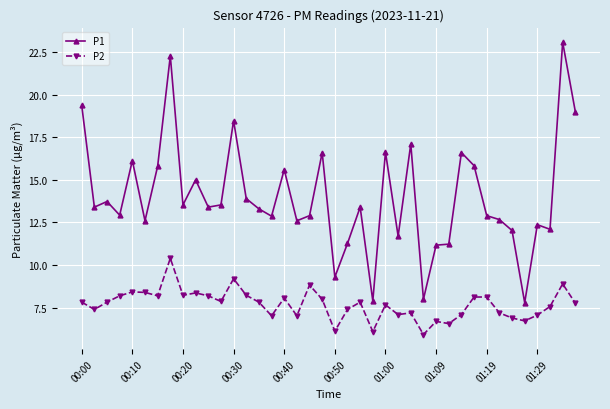

What is the minimum value for P1?

7.8